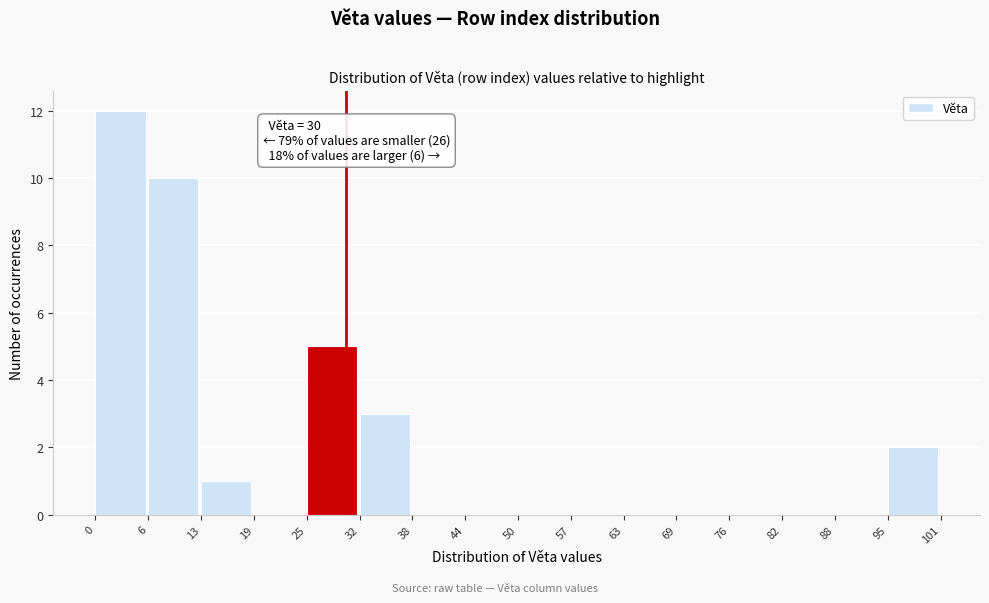

Over which range of the x-axis is the bar tallest?

0 to 6